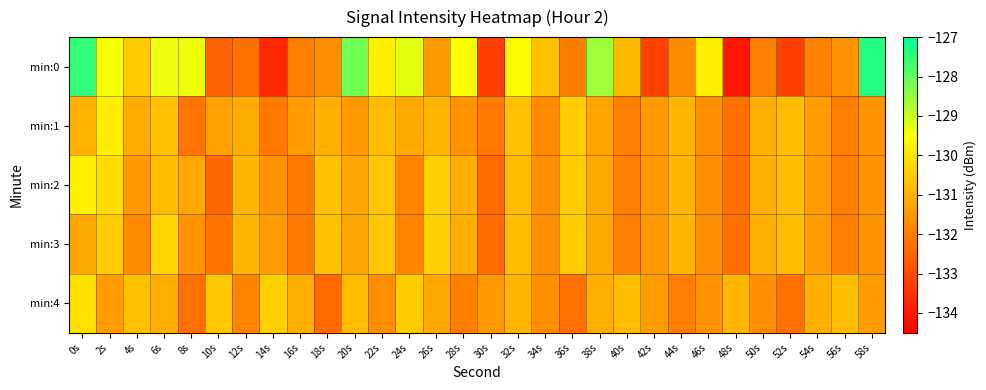

At which category is the sum across all series the highest?

0s